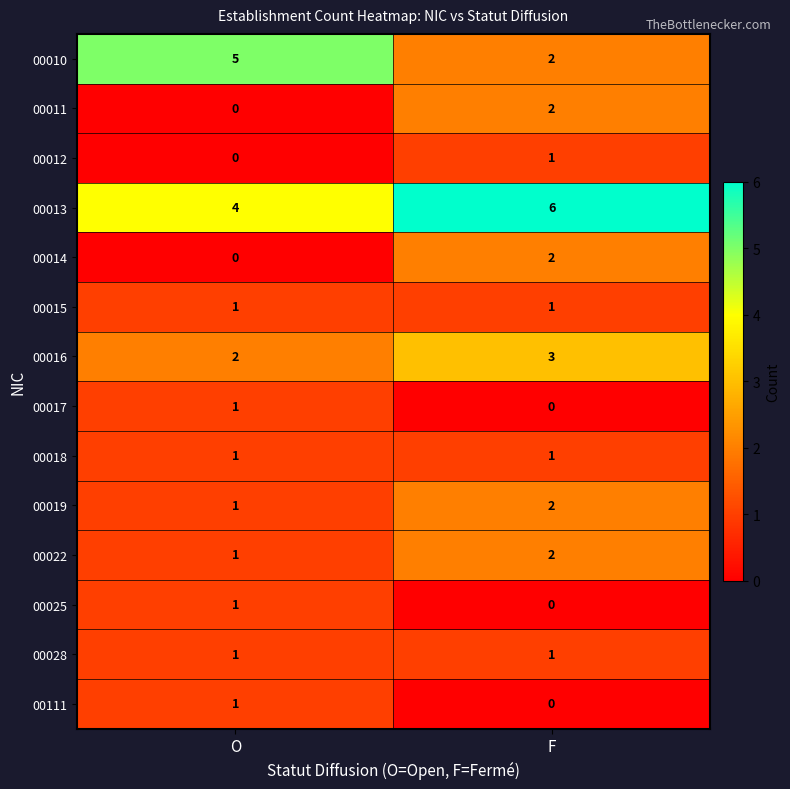

Which series has the largest total across all categories?

00013